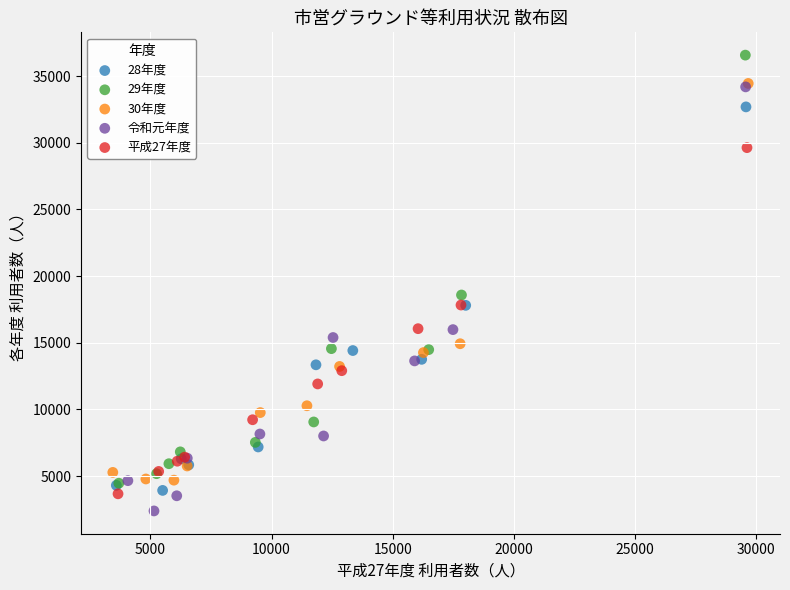

Which series contains the lowest Y value?

令和元年度